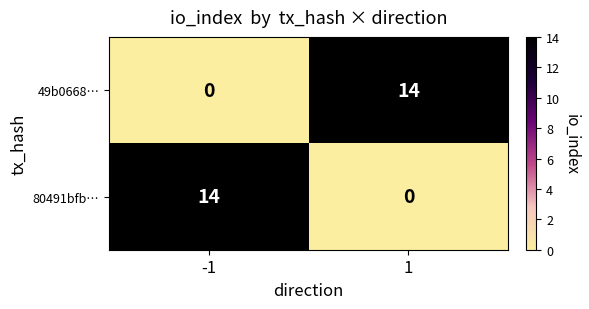

What is the total value across all series at -1?

14